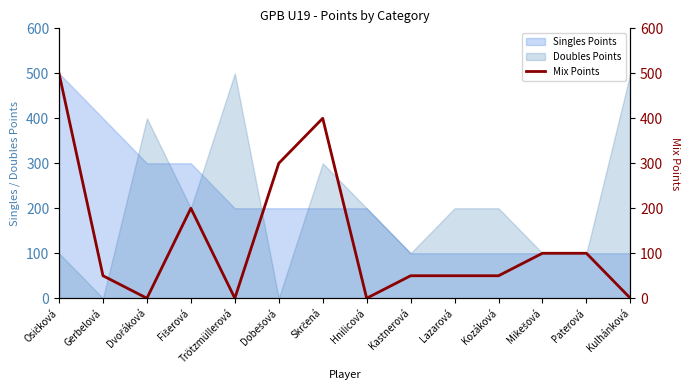

What is the label of the 3rd point from the right?

Mikešová